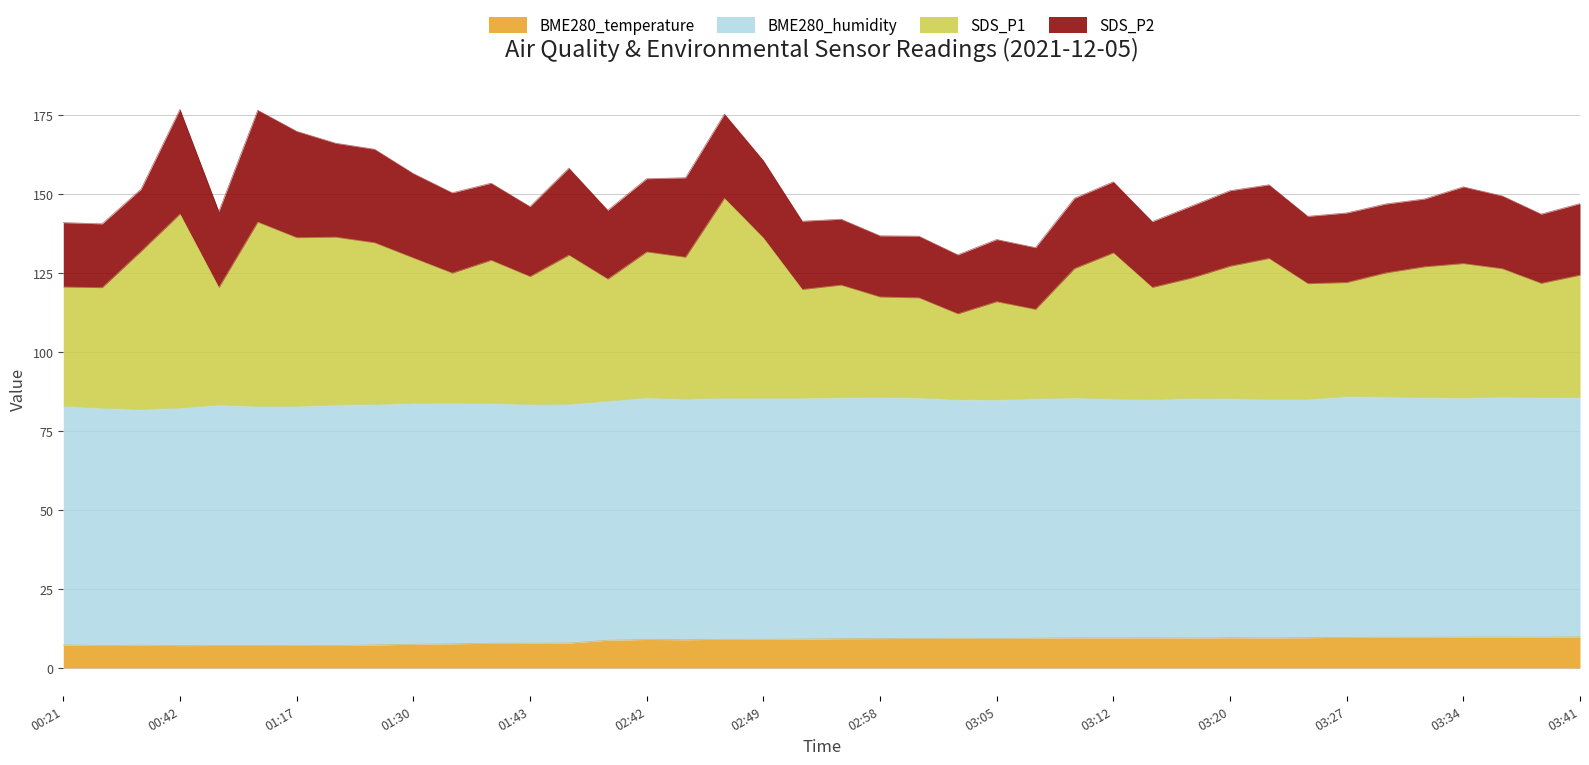

What is the total value across all series at 00:42?

176.7